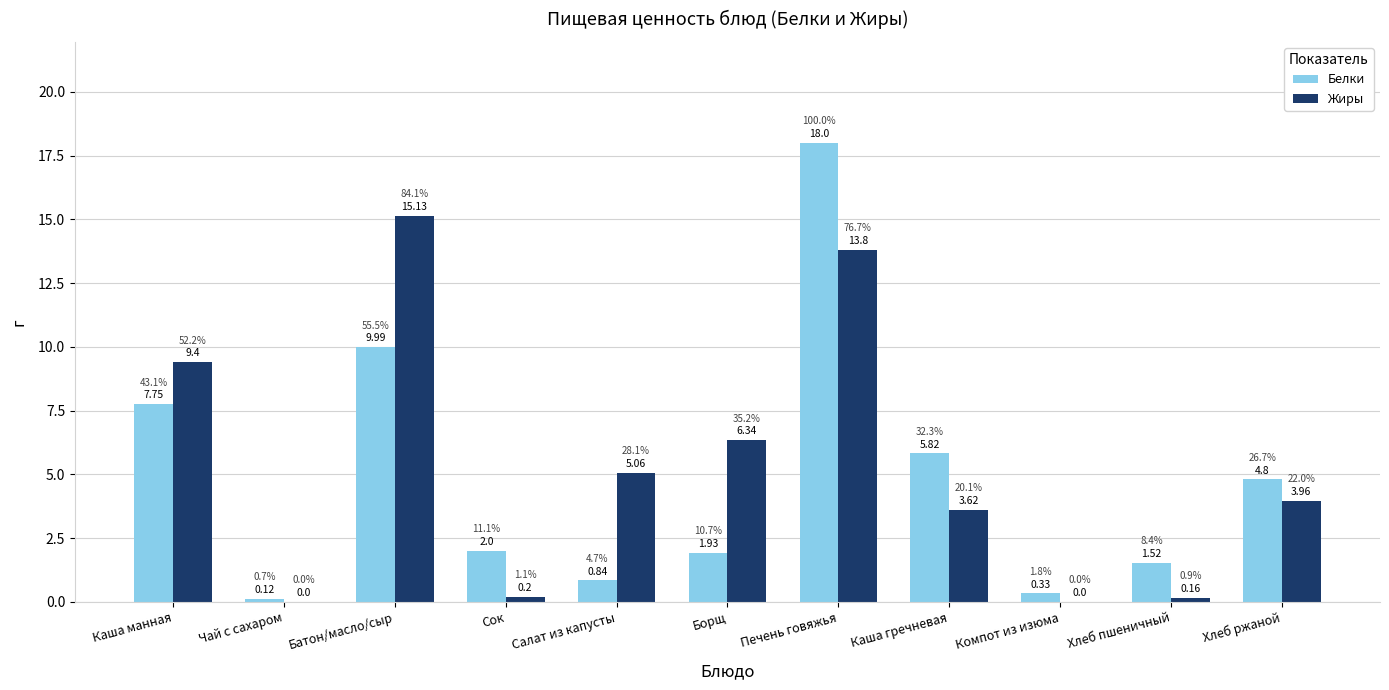

What is the sum of the Жиры values at Батон/масло/сыр and Сок?

15.3